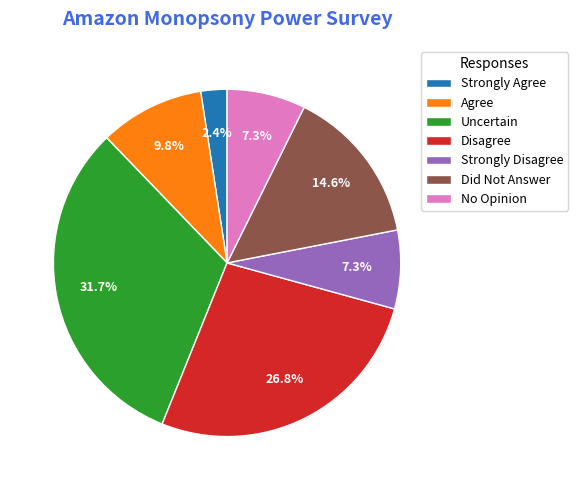

Do Uncertain and Agree together represent more than half of the pie?

No